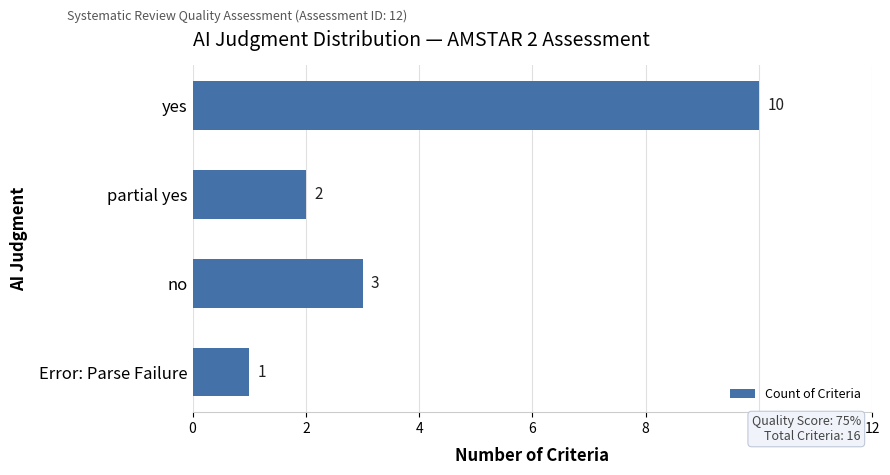

How many distinct data groups are displayed?

1